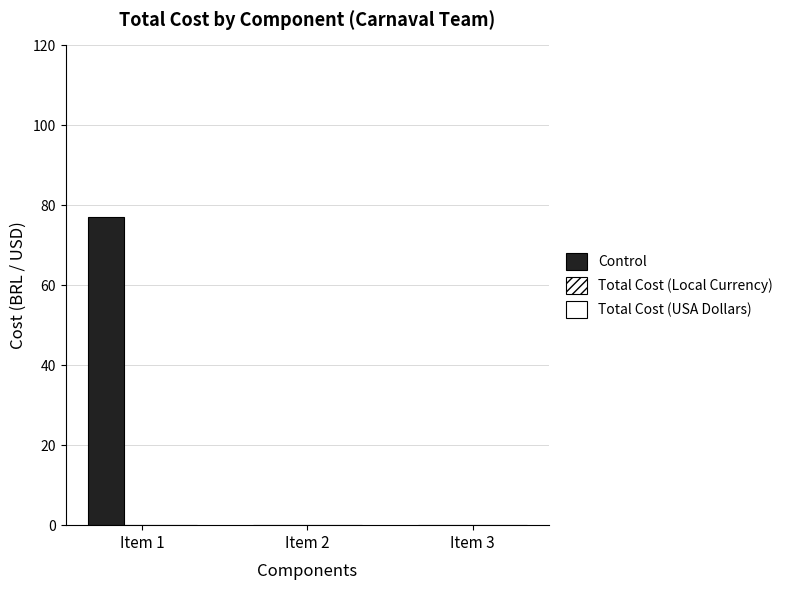

Are the bars horizontal?

No